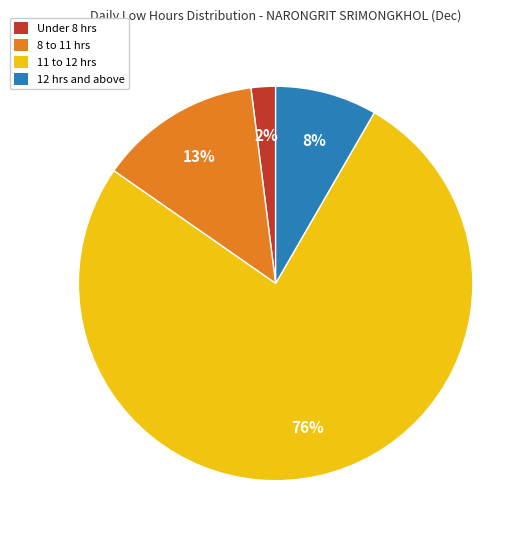

How many segments does this pie chart have?

4